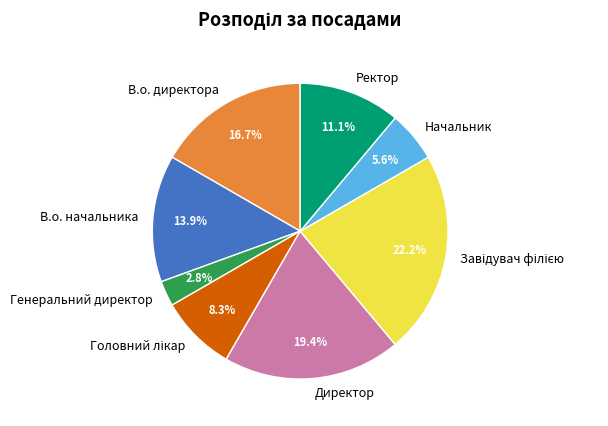

Which has a higher value, В.о. начальника or Генеральний директор?

В.о. начальника